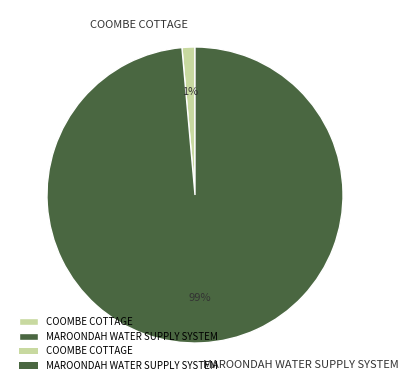

To the nearest percent, what portion does MAROONDAH WATER SUPPLY SYSTEM represent?

99%